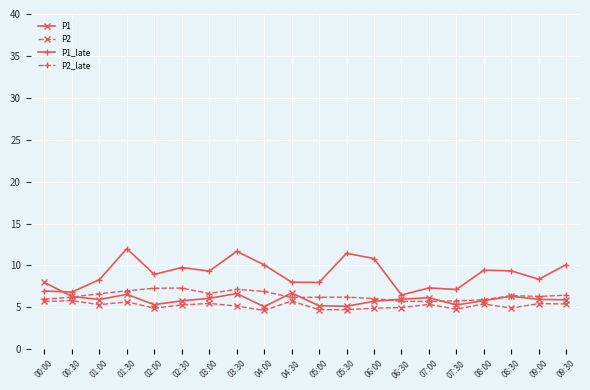

Is it true that P1 equals 9.4 at 01:30?

False